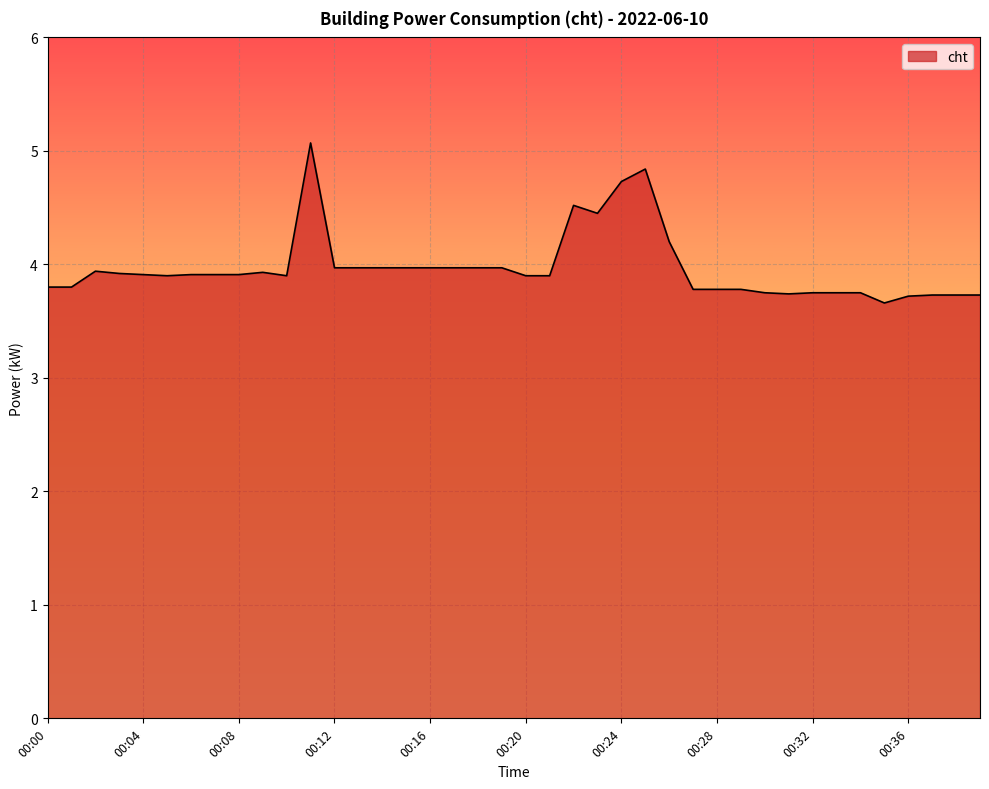

What is the smallest value displayed?

3.7